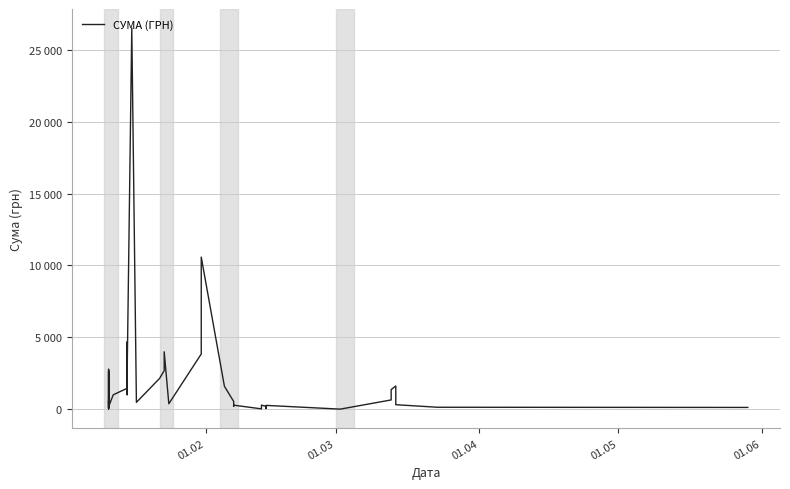

How many lines are shown in the chart?

1